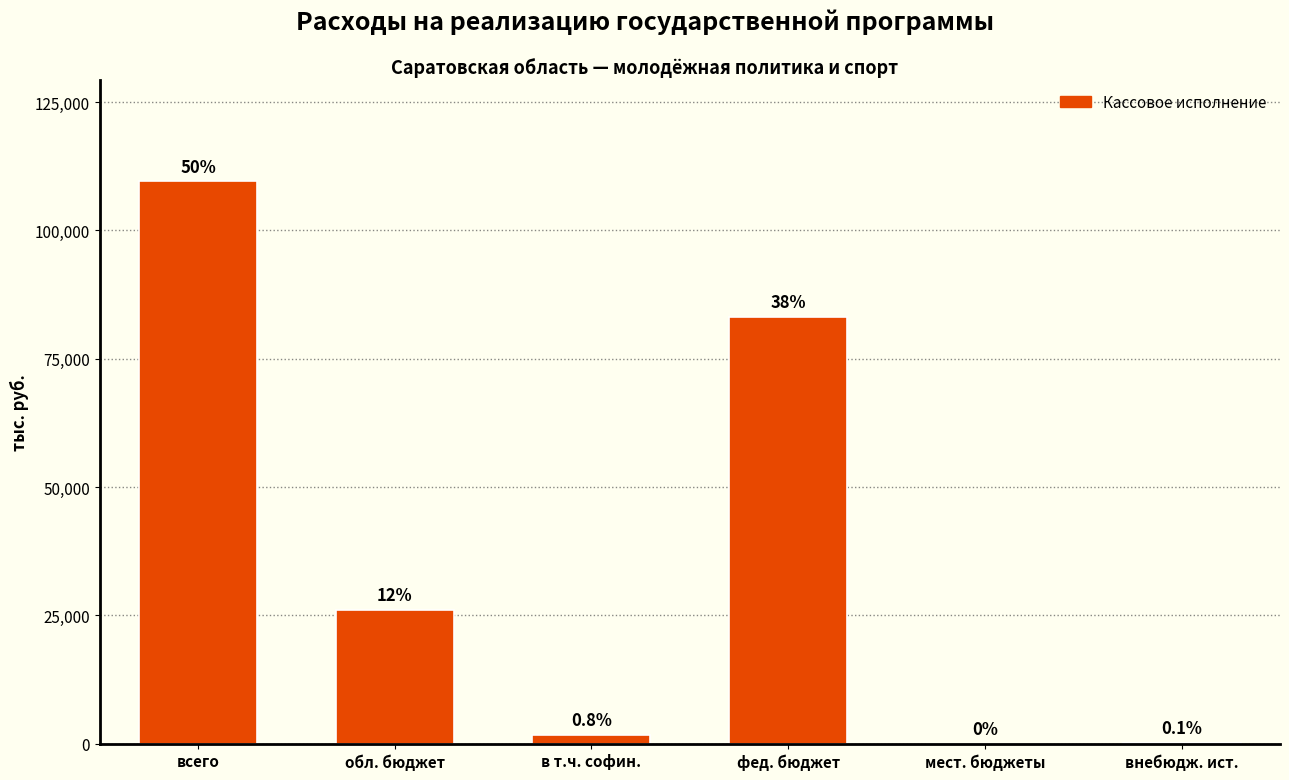

What is the change in value from фед. бюджет to мест. бюджеты?

-83239.6